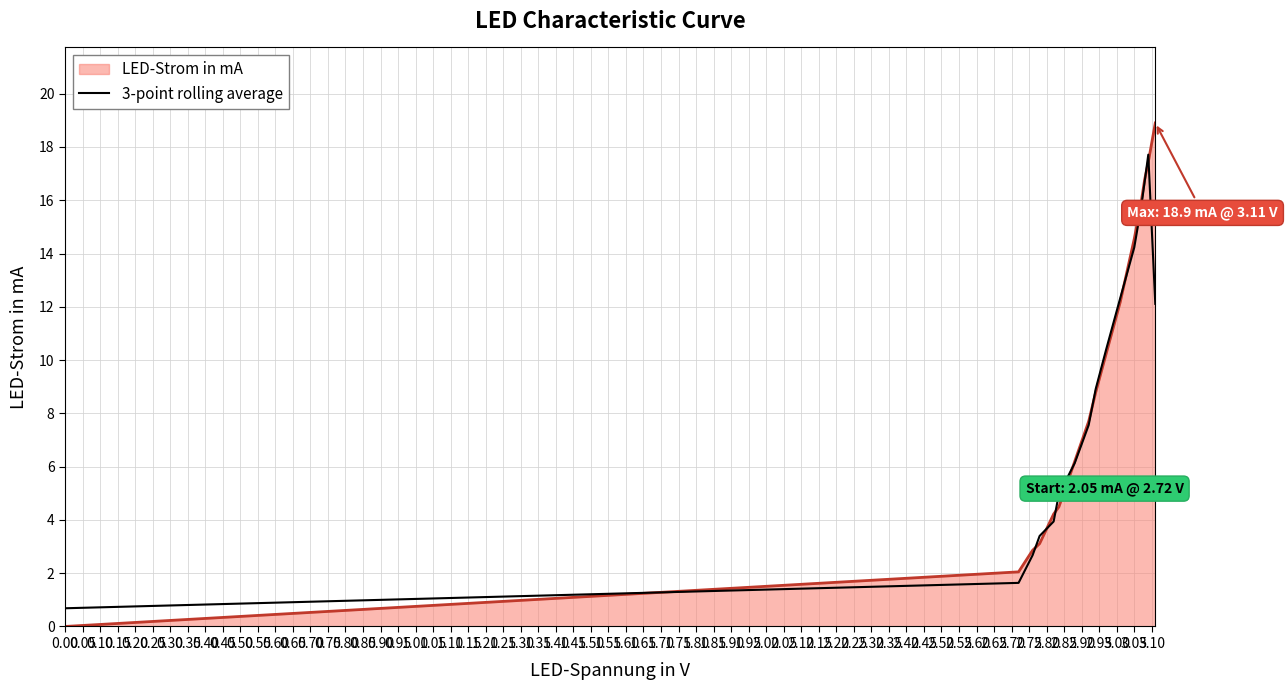

Which series has the widest spread of values?

LED-Strom in mA